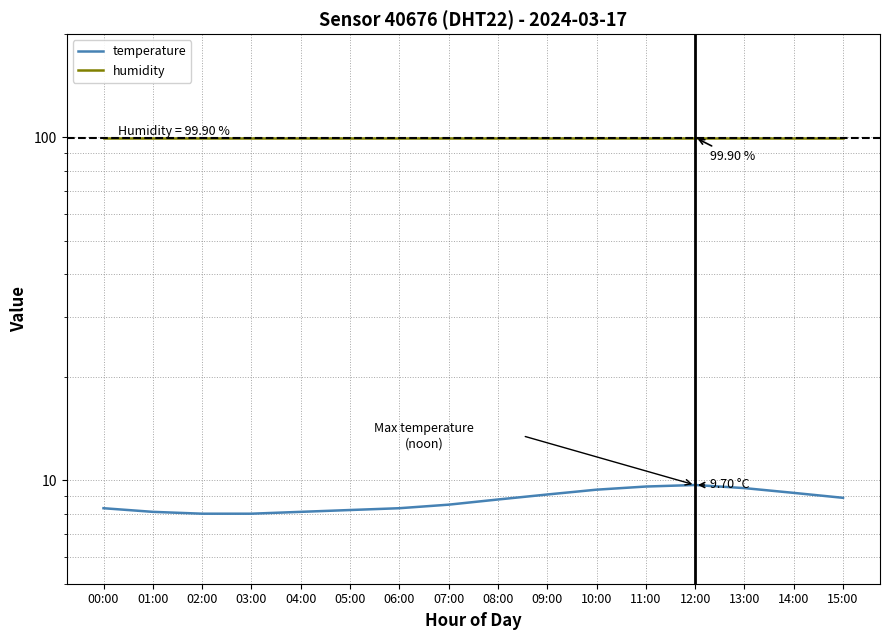

What are all the series names shown in the legend?

temperature, humidity